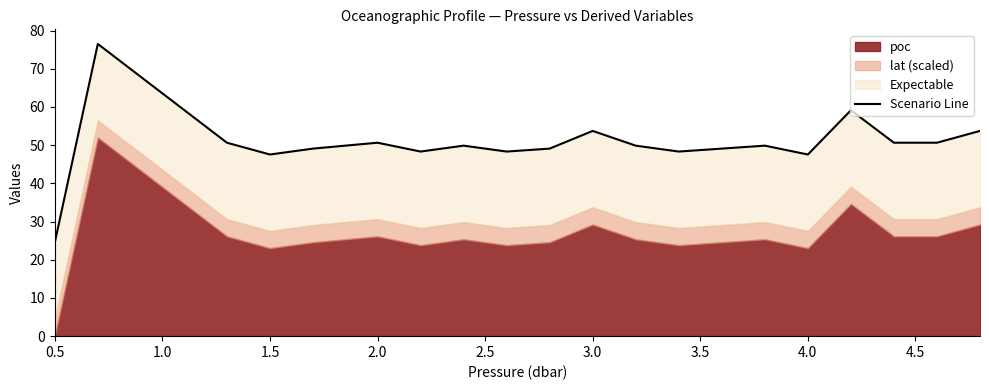

What is the average value?

50.4